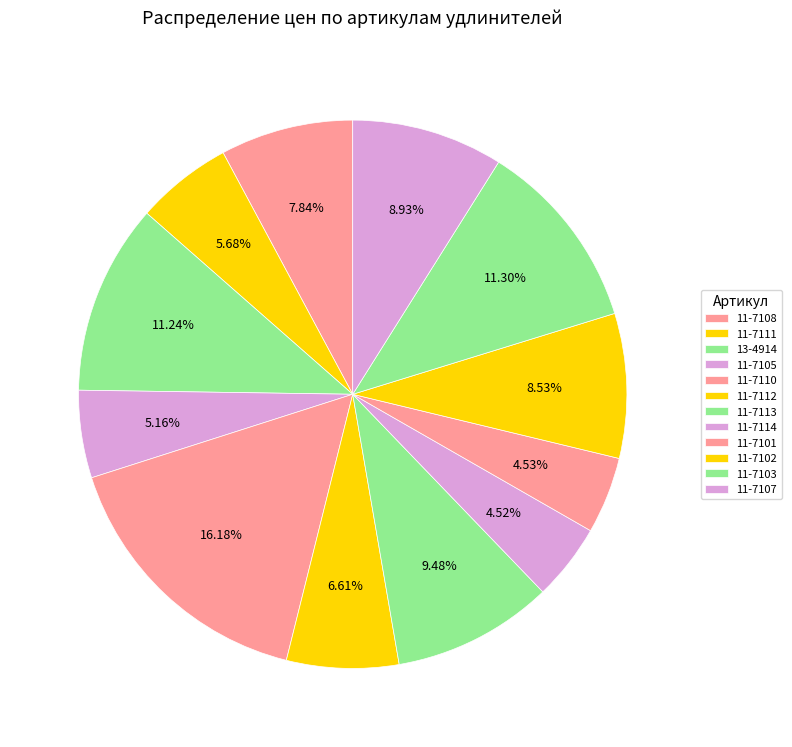

How many segments does this pie chart have?

12